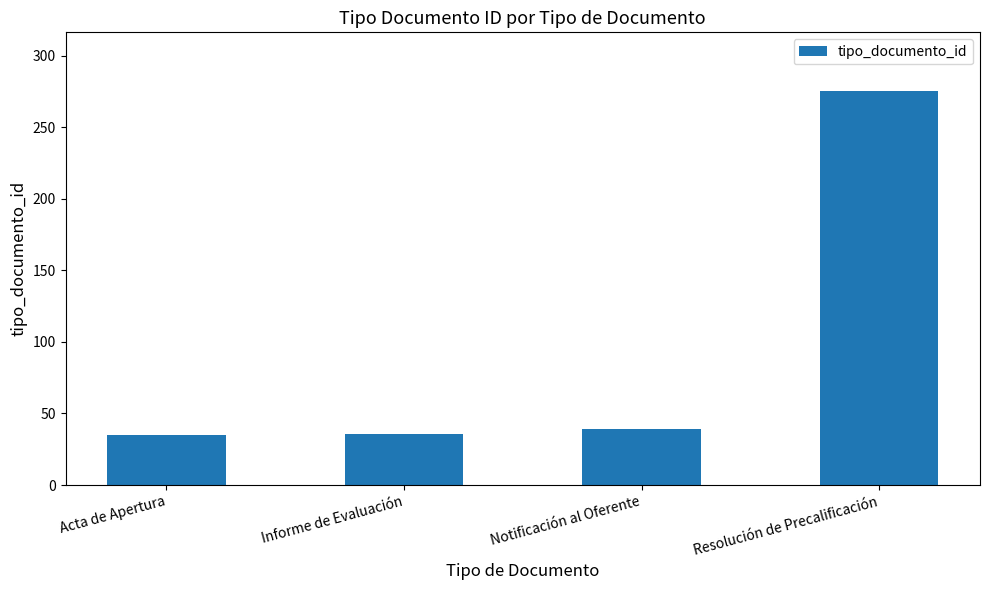

How many series are shown in this chart?

1